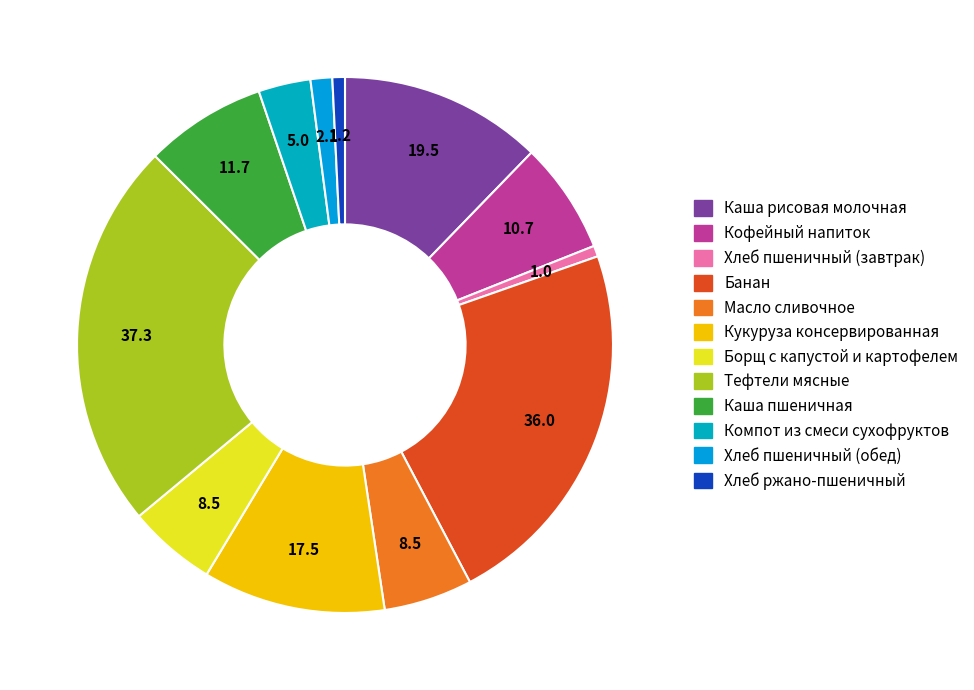

What is the change in value from Тефтели мясные to Хлеб ржано-пшеничный?

-36.1